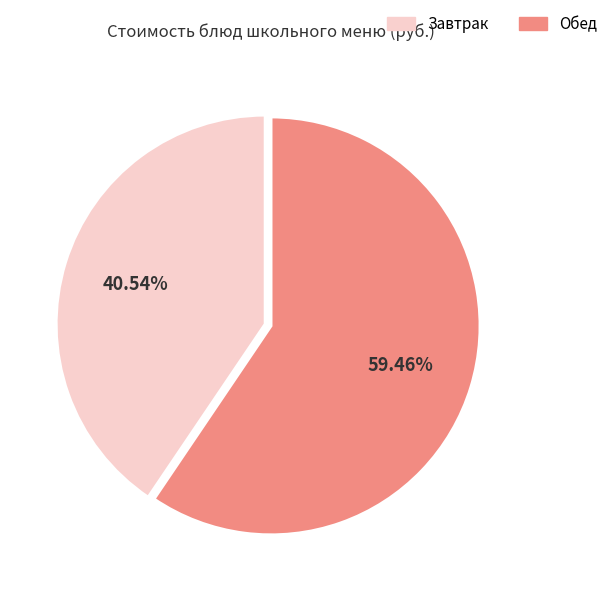

Is there a majority slice in this chart?

Yes